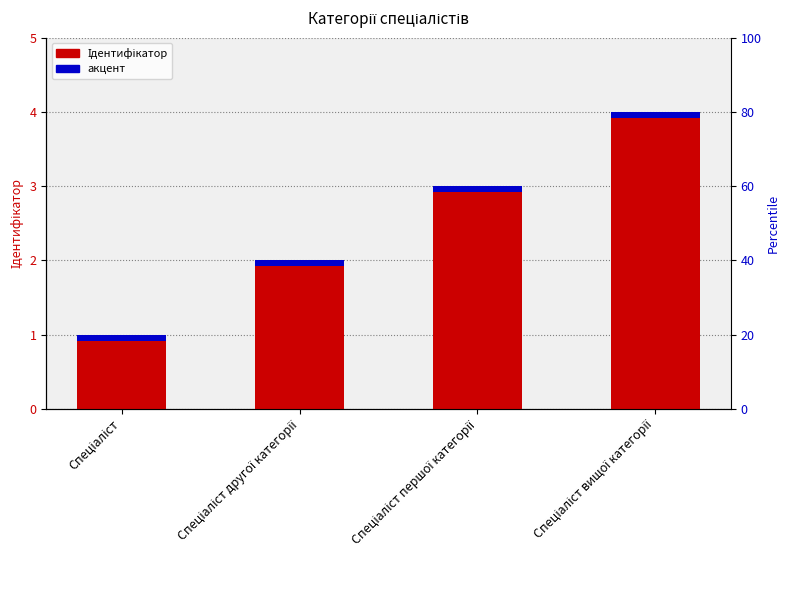

Reading left to right, list all the values displayed in this chart.

Ідентифікатор: Спеціаліст=1.0	Спеціаліст другої категорії=2.0	Спеціаліст першої категорії=3.0	Спеціаліст вищої категорії=4.0
акцент: Спеціаліст=0.1	Спеціаліст другої категорії=0.1	Спеціаліст першої категорії=0.1	Спеціаліст вищої категорії=0.1